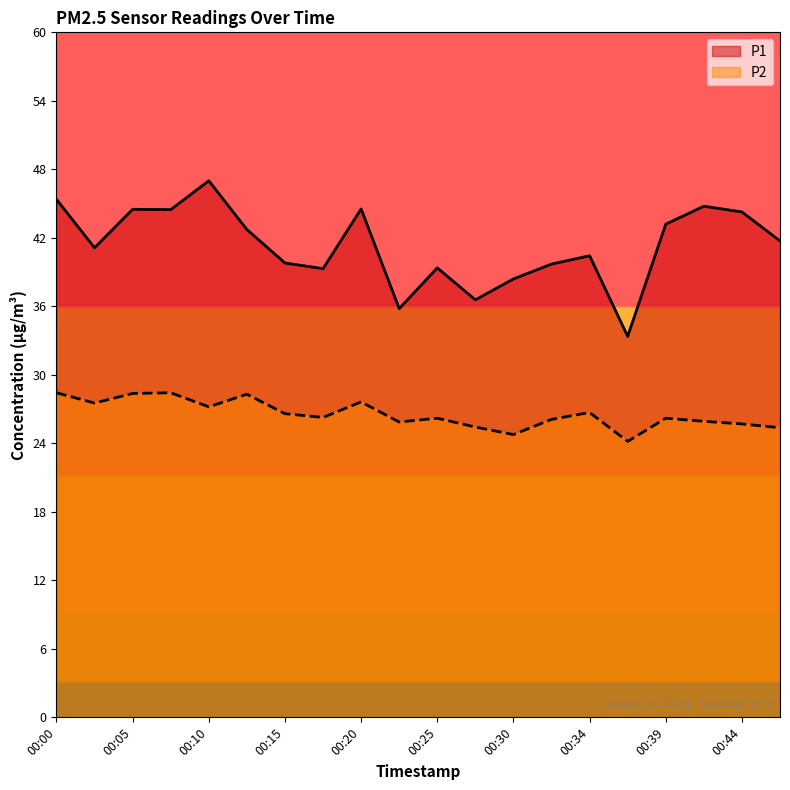

At which label is P1 closest to 40?

00:15